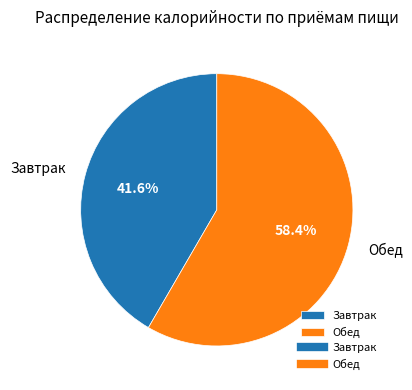

Is it true that Обед is 58% of the pie?

True